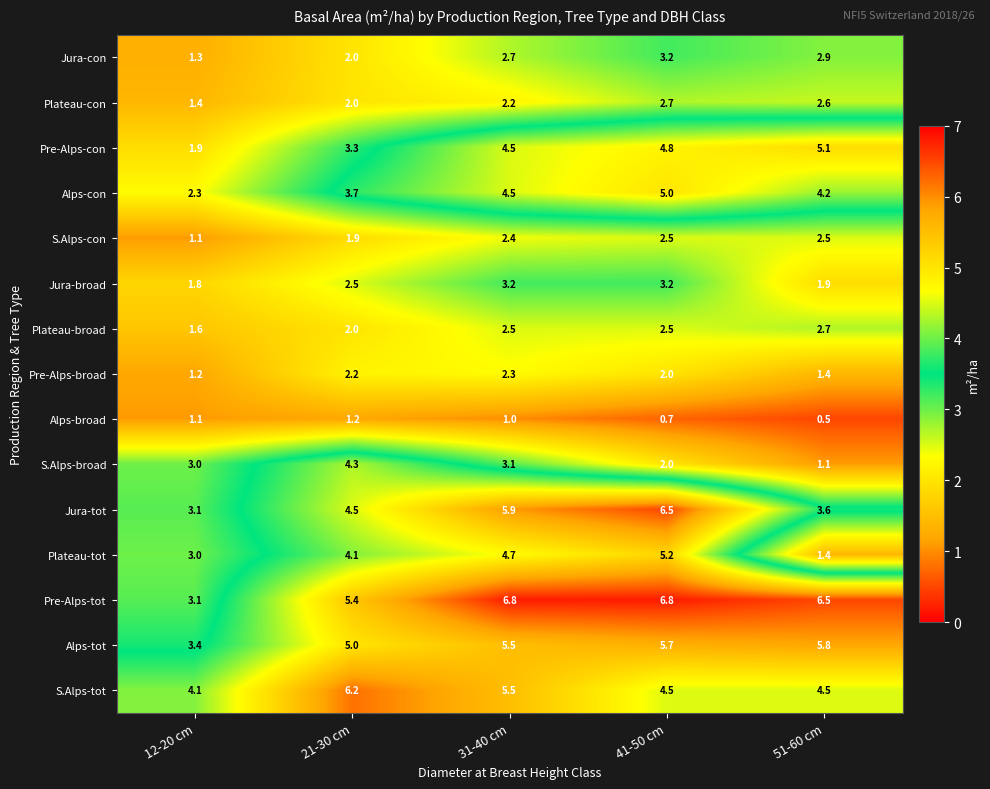

What is the difference between the maximum and minimum values in the S.Alps-tot series?

2.1